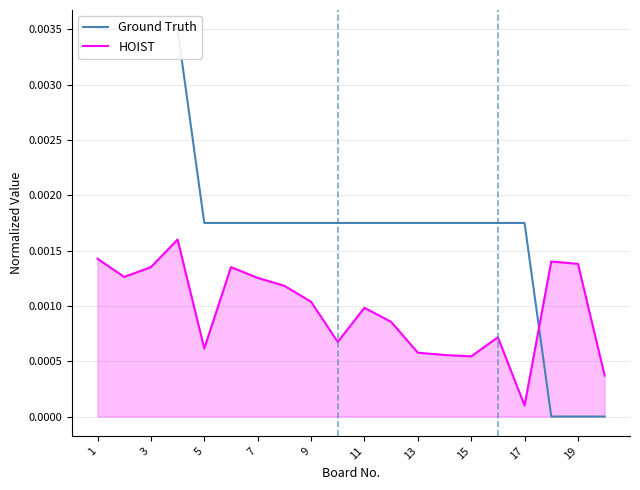

How many lines are shown in the chart?

2